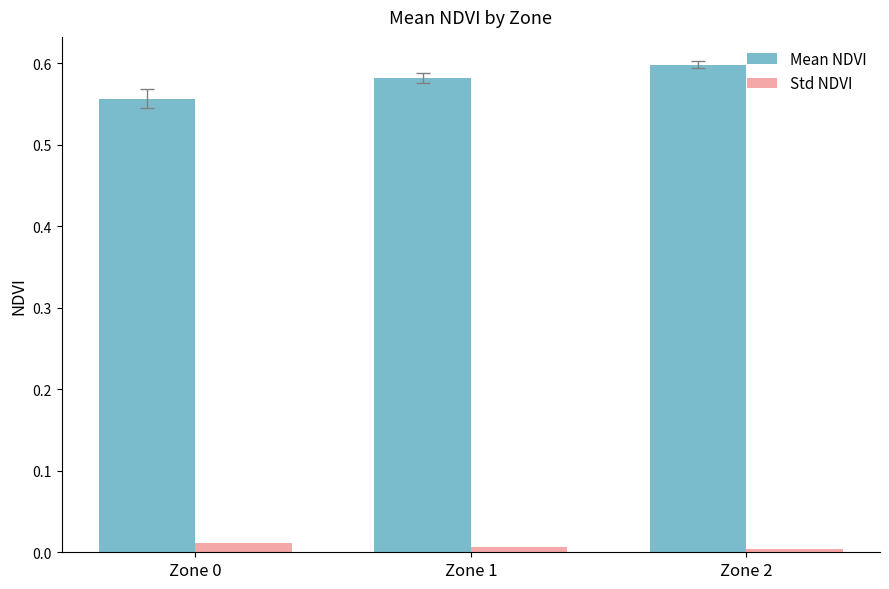

True or false: Std NDVI has a value of 0.0 at Zone 0.

True